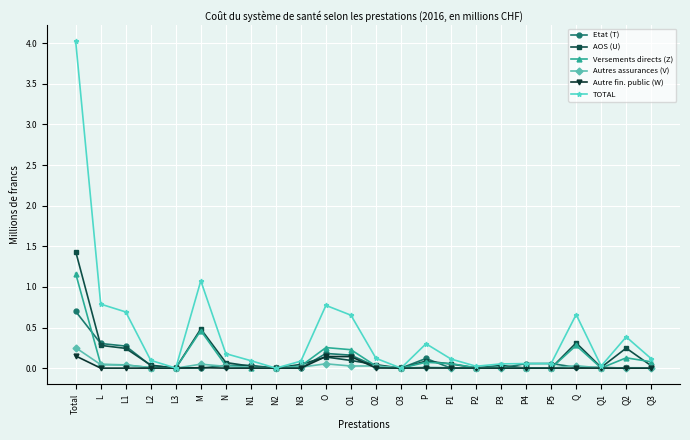

True or false: Autres assurances (V) has more than 2 interior local peaks.

True